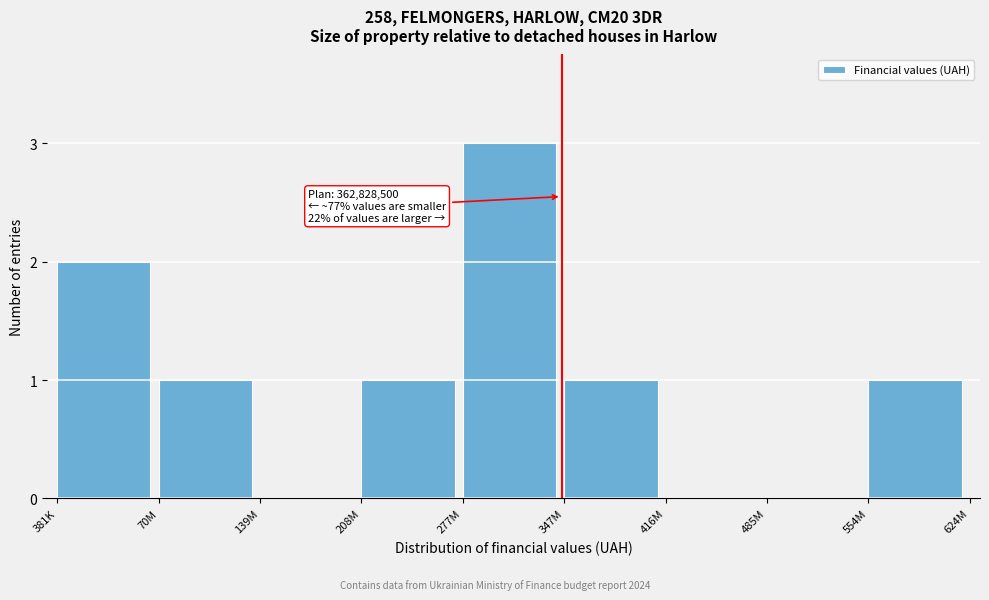

Reading right to left, what are all the values shown in this chart?

554M=1	485M=0	416M=0	347M=1	277M=3	208M=1	139M=0	70M=1	381K=2